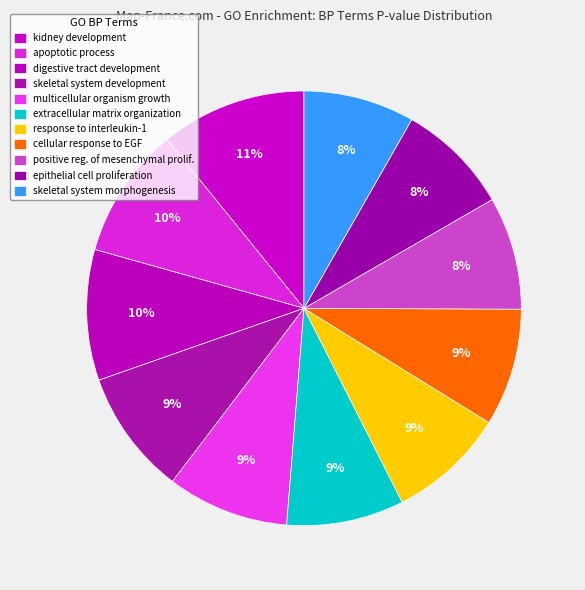

How many segments does this pie chart have?

11